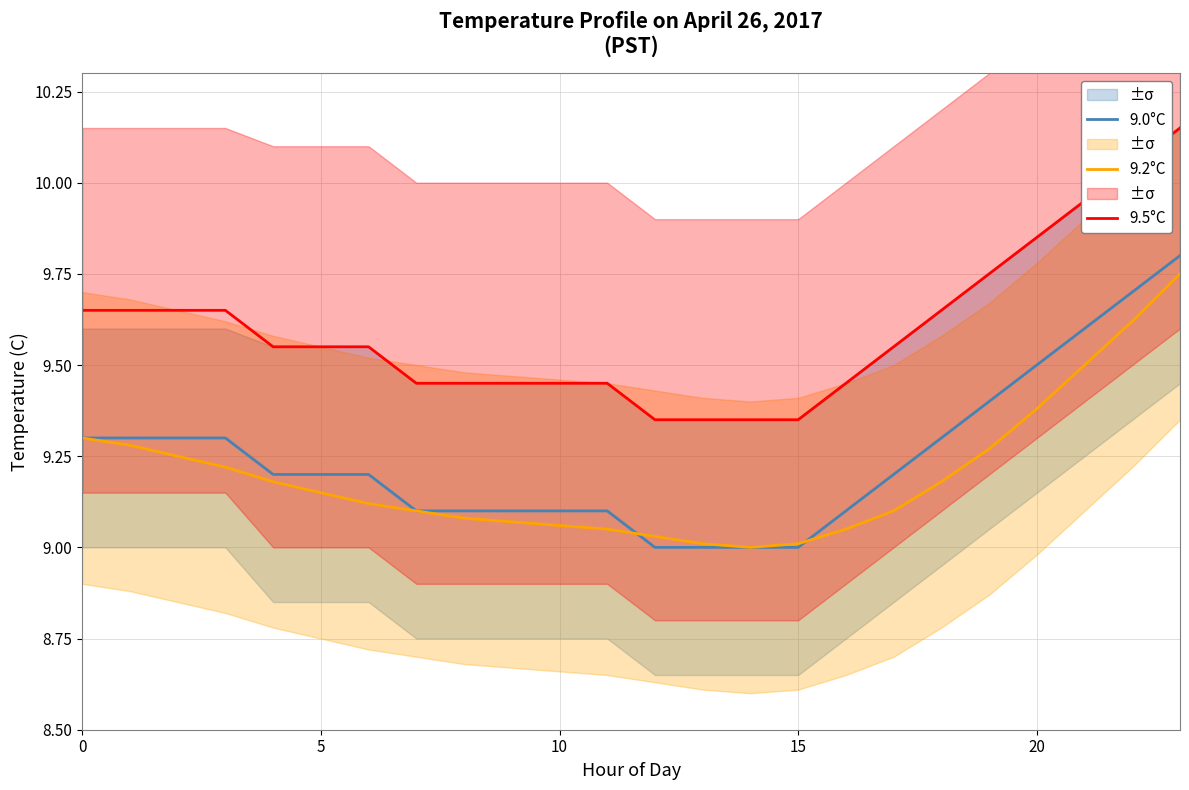

True or false: 9.5°C and 9.2°C intersect in this chart.

False